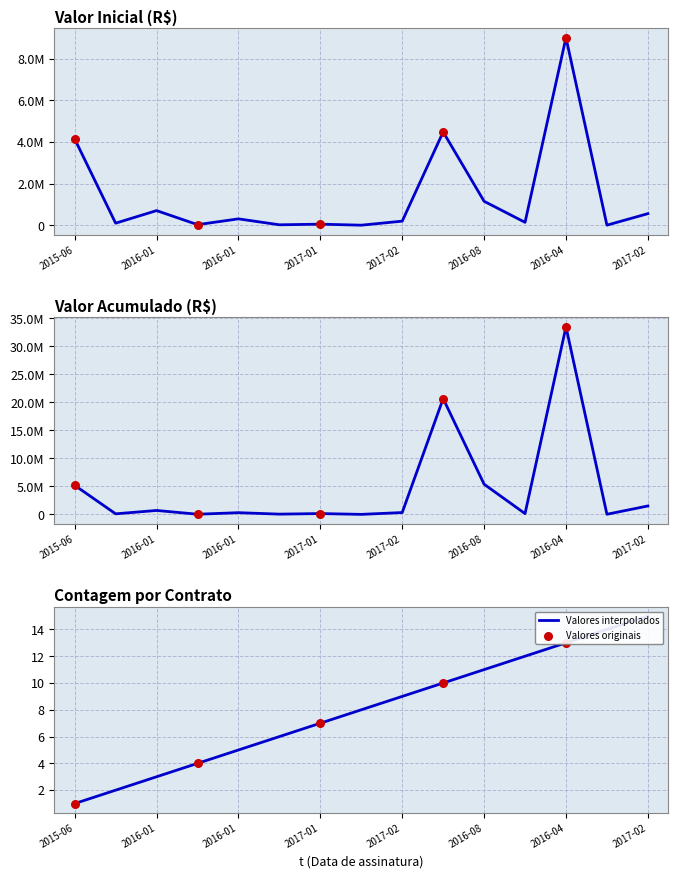

What is the change in value from 2016-08 to 2017-02?

+3